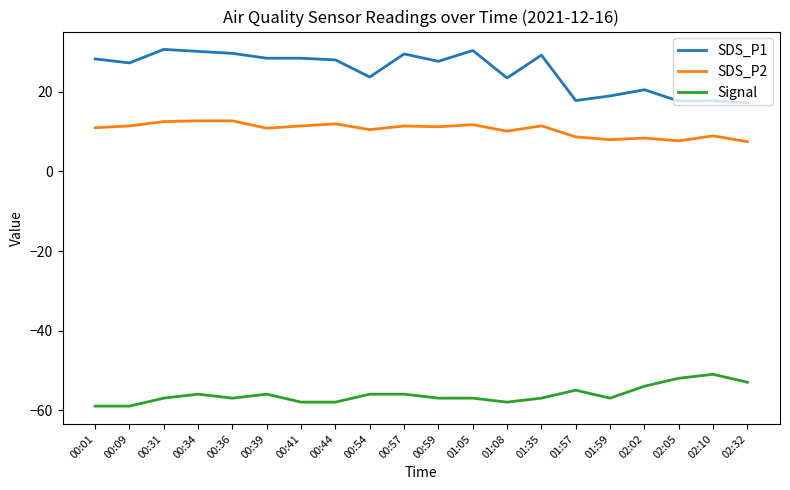

Which series has the widest spread of values?

SDS_P1